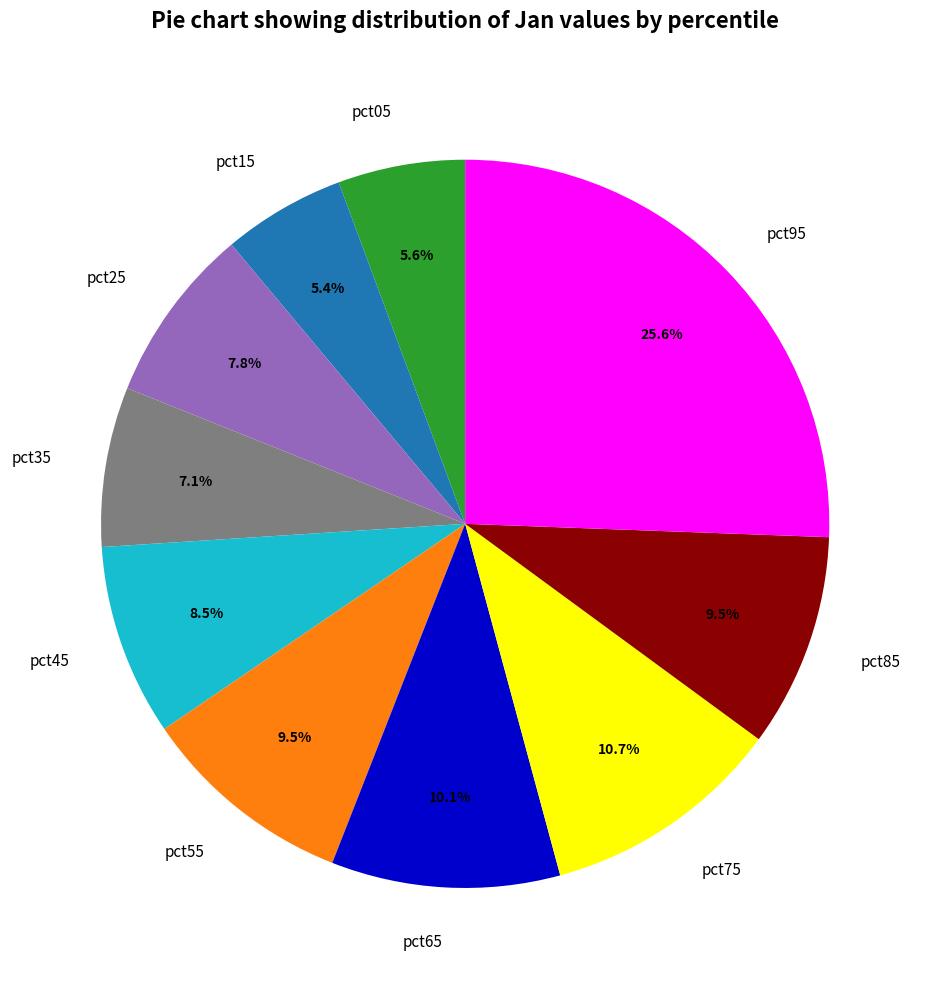

Is the sum of pct25 and pct55 greater than half?

No